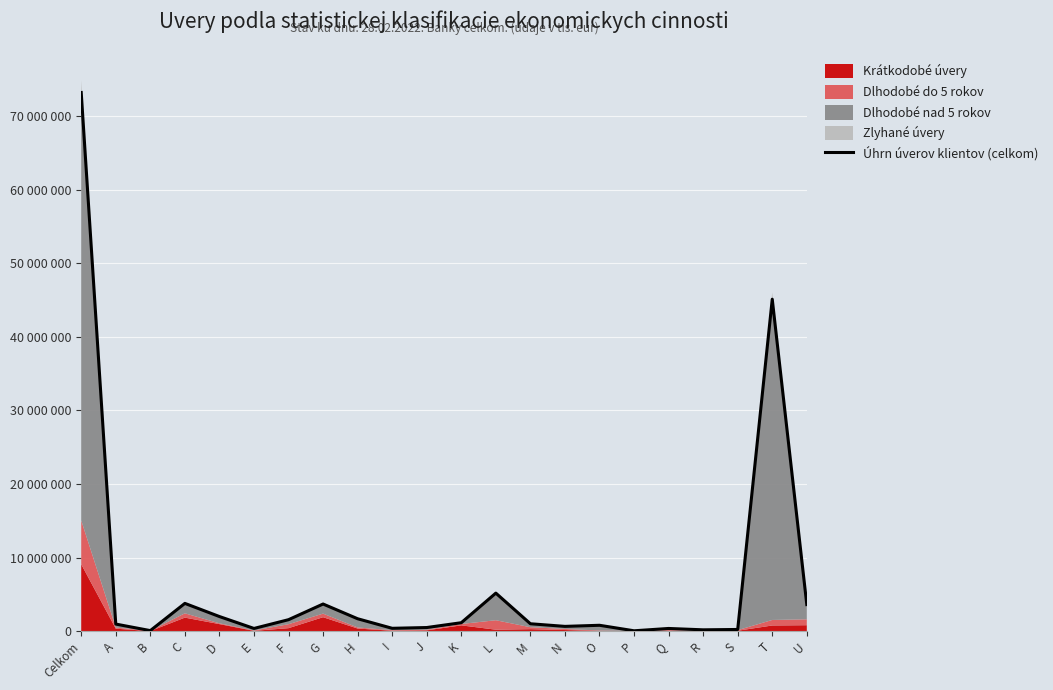

What is the value of the 2nd point from the left?

957894